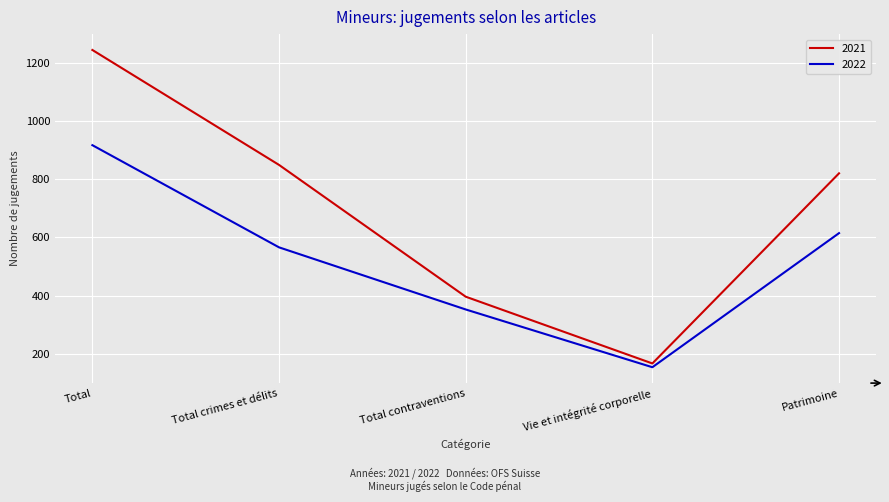

Is the value of 2021 at Total greater than the value of 2022 at Total crimes et délits?

Yes